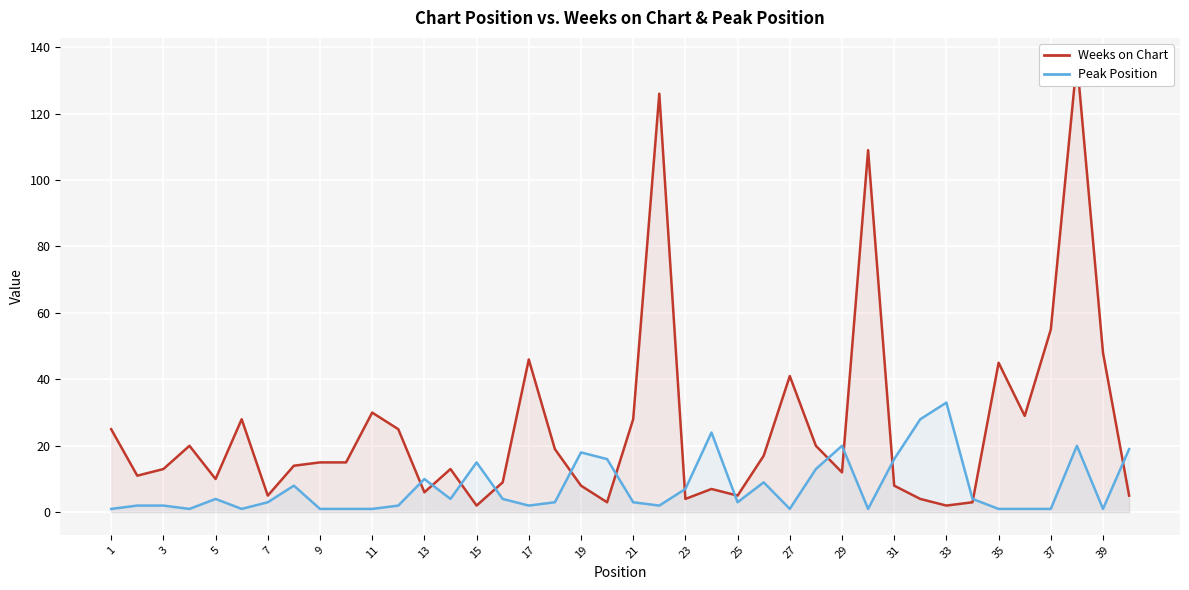

List the series in order of their peak value, highest first.

Weeks on Chart, Peak Position